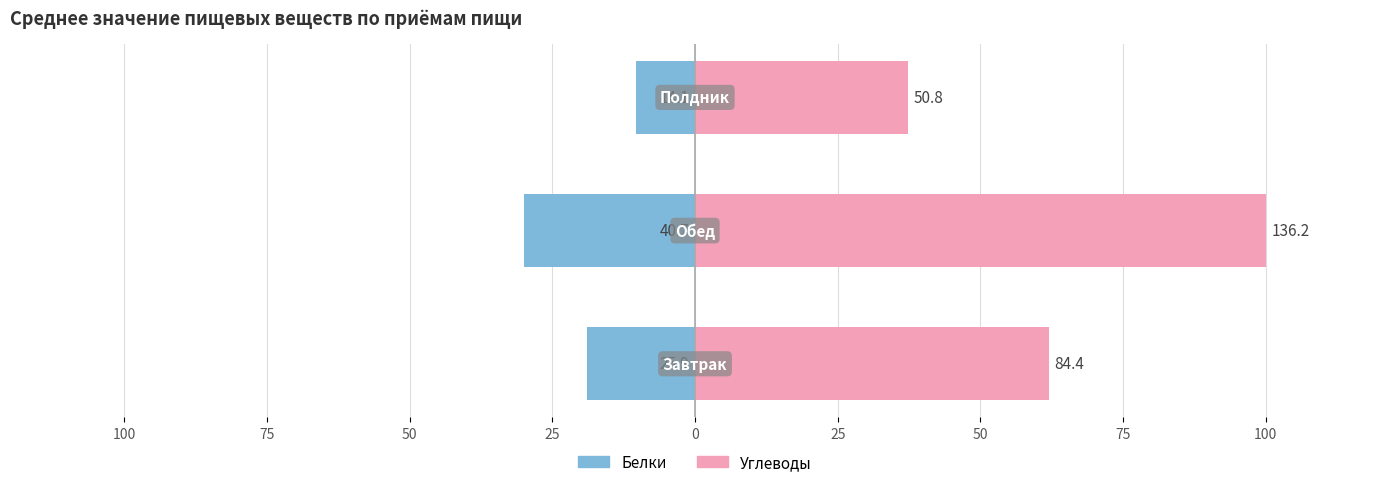

Which series has the largest total across all categories?

Углеводы